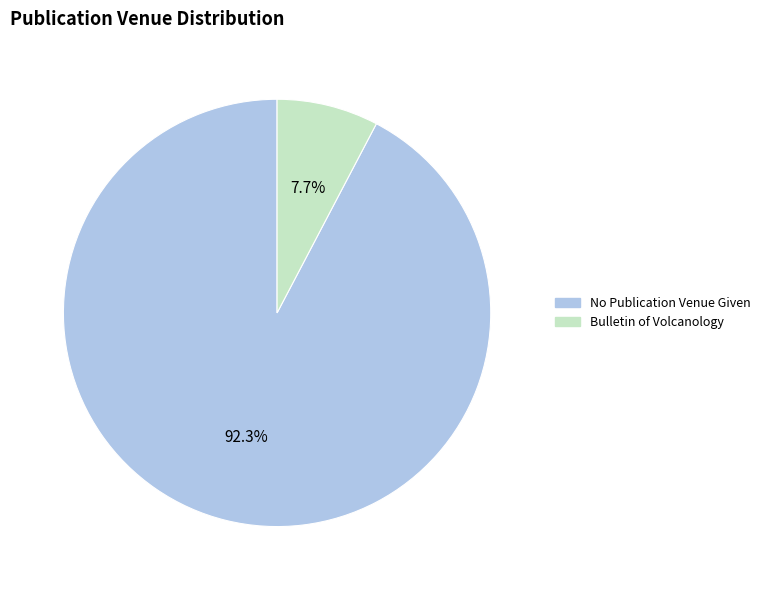

Which category has the smallest portion of the pie?

Bulletin of Volcanology